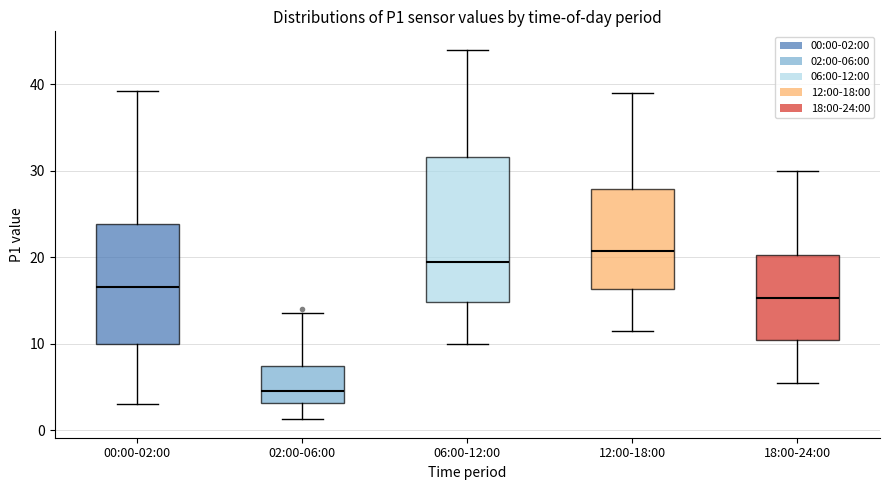

Reading left to right, read every box against the y-axis: the position of its median line, the range the box covers, and the ends of its whiskers. The values are not printed on the chart, so give them approximately, as read against the axis.

00:00-02:00: median 17, box 10 to 24, whiskers 3 to 39
02:00-06:00: median 5, box 3 to 7, whiskers 1 to 14
06:00-12:00: median 20, box 15 to 32, whiskers 10 to 44
12:00-18:00: median 21, box 16 to 28, whiskers 12 to 39
18:00-24:00: median 15, box 10 to 20, whiskers 6 to 30